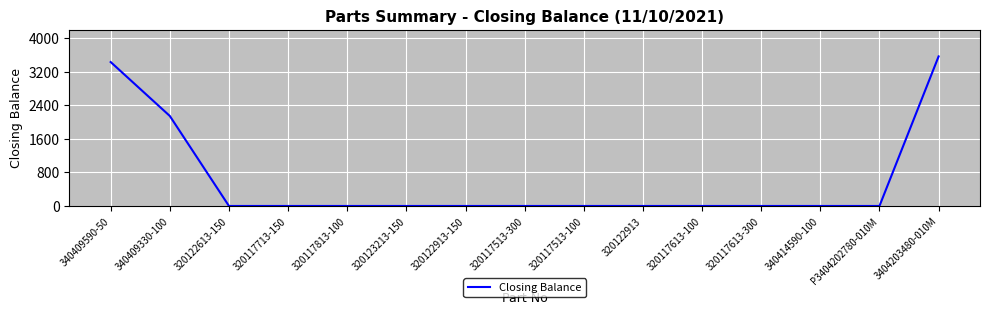

What is the average value?

610